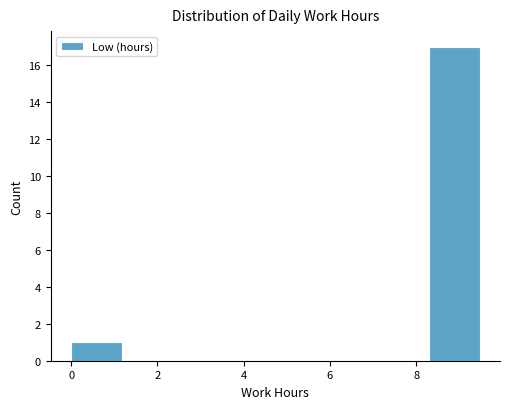

Which range on the x-axis has the tallest bar?

8.2 to 9.4